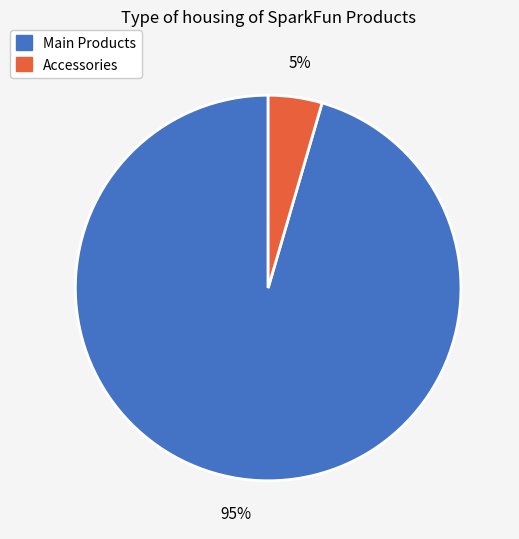

Is there any slice that represents more than half of the pie?

Yes